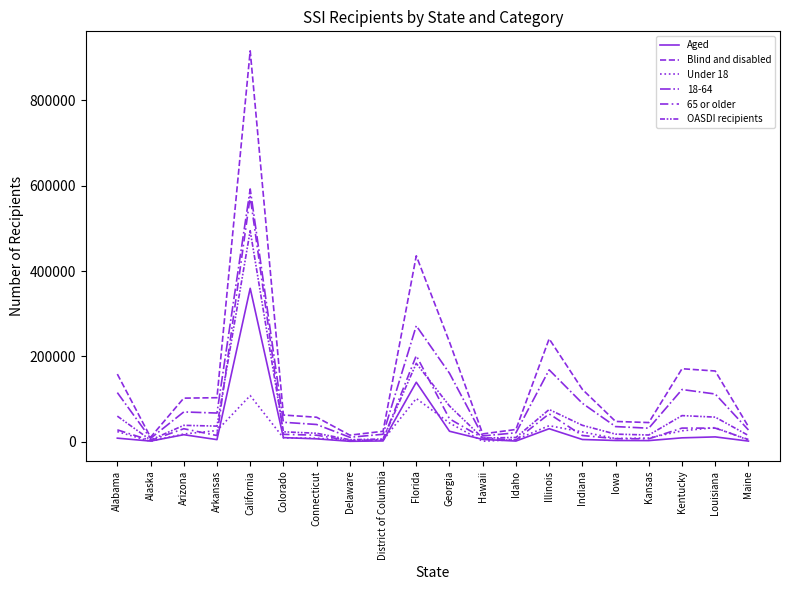

What is the label of the 13th point from the left?

Idaho